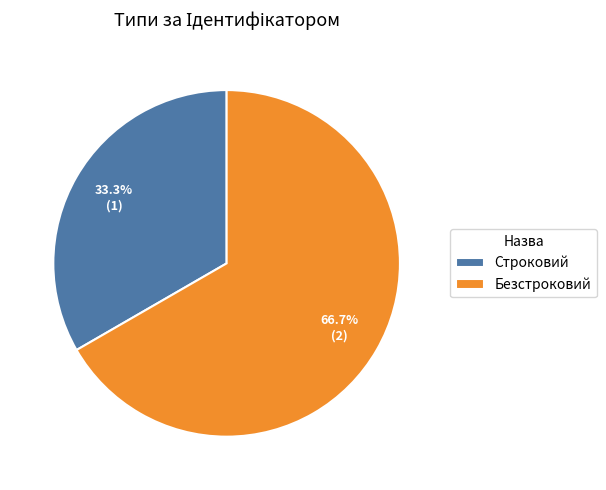

Is it true that Строковий is 33% of the pie?

True